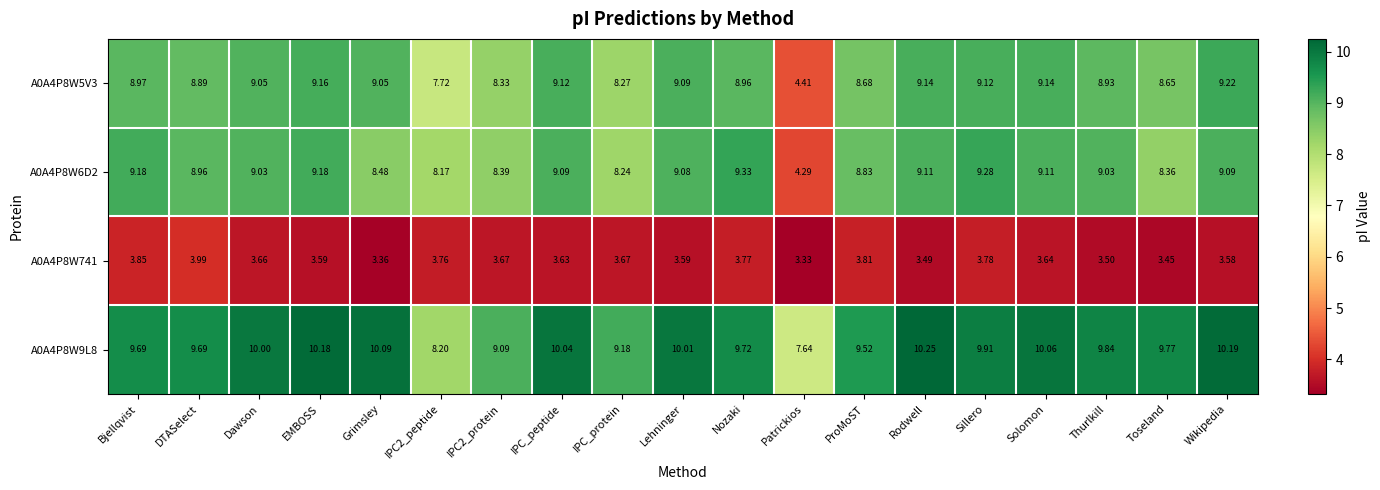

Is the value of A0A4P8W6D2 at Toseland greater than the value of A0A4P8W9L8 at Grimsley?

No